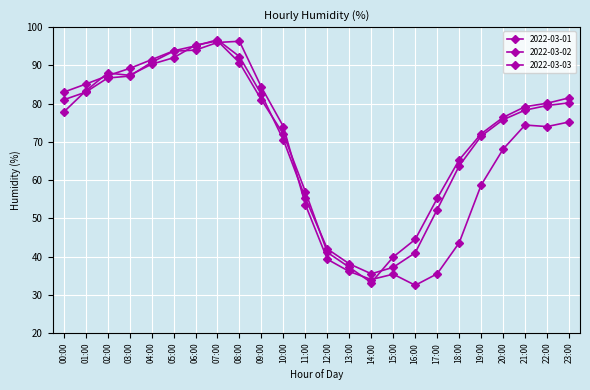

How many intersections are there between 2022-03-03 and 2022-03-01?

2